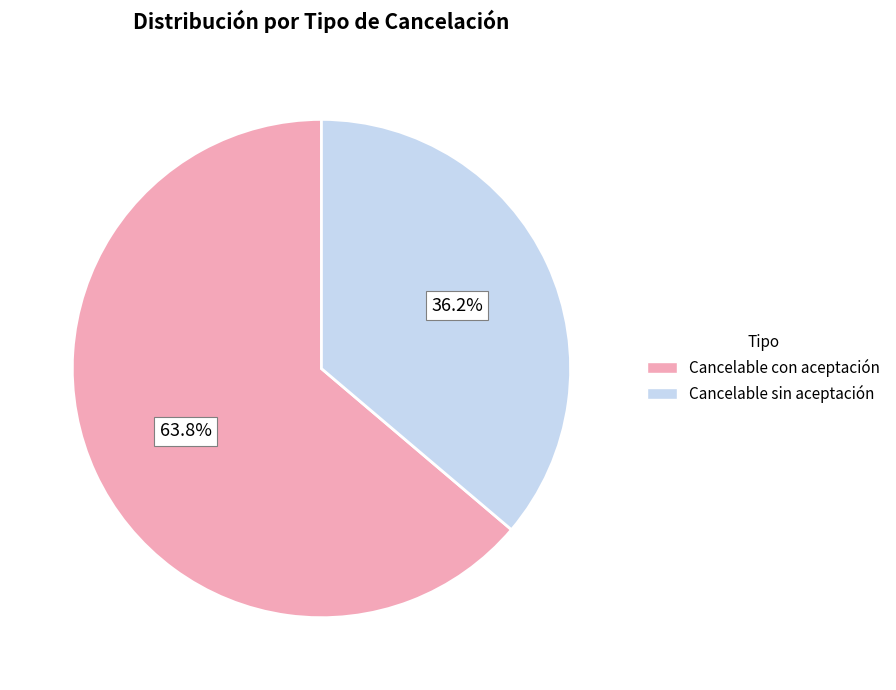

Is there any slice that represents more than half of the pie?

Yes